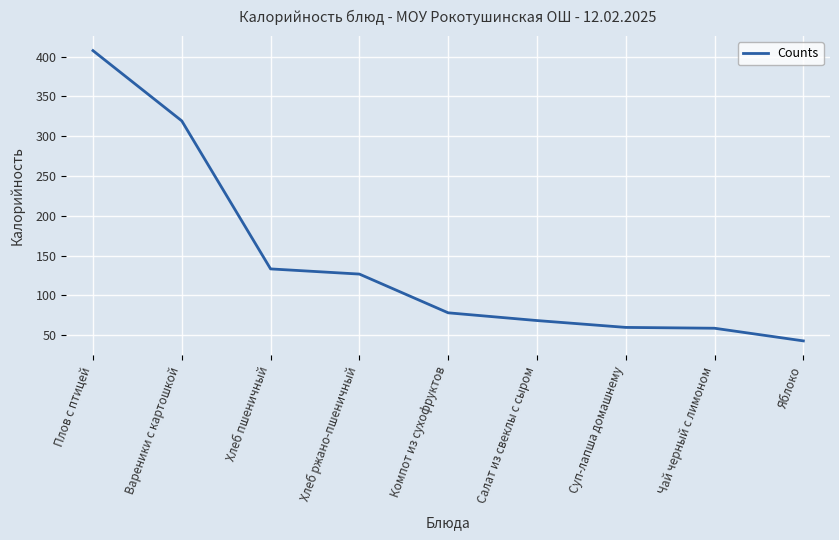

Between Хлеб пшеничный and Вареники с картошкой, which is larger?

Вареники с картошкой